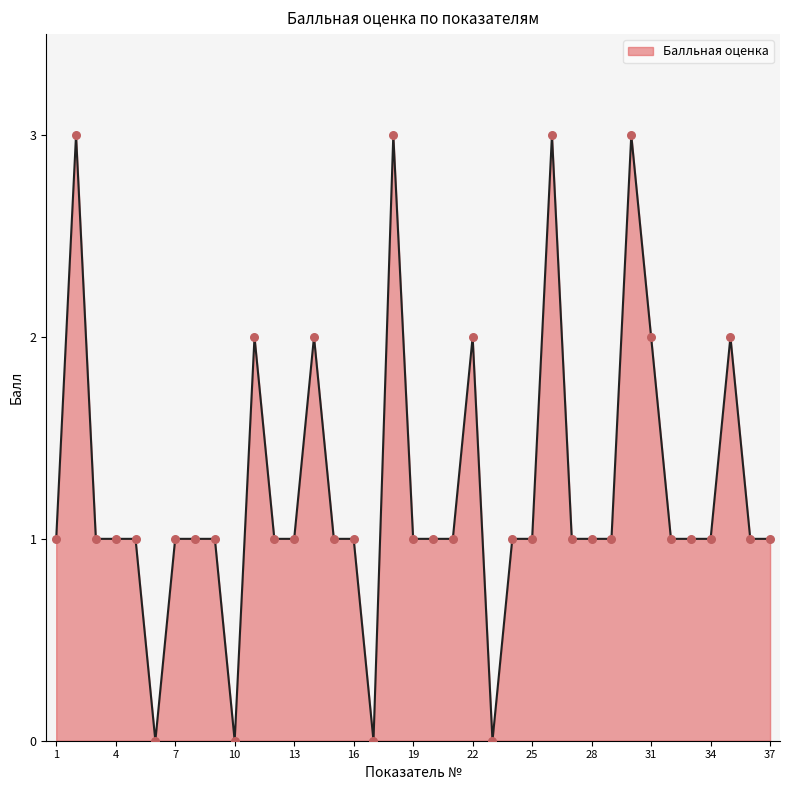

What is the maximum value shown in the chart?

3